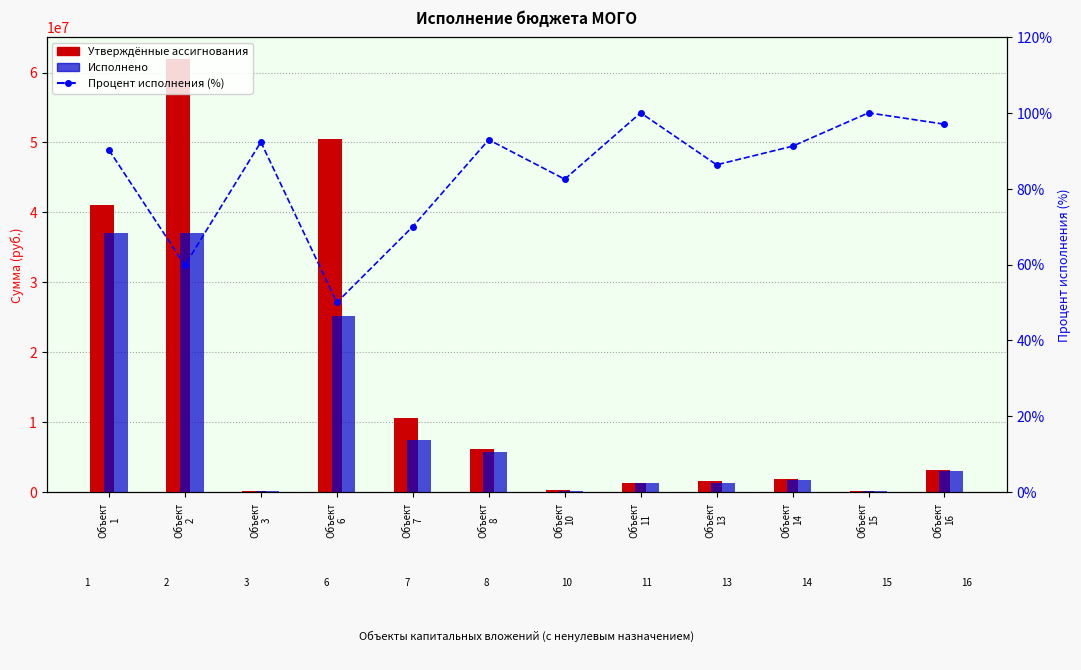

At which label does Исполнено first exceed 3033051?

Объект
1